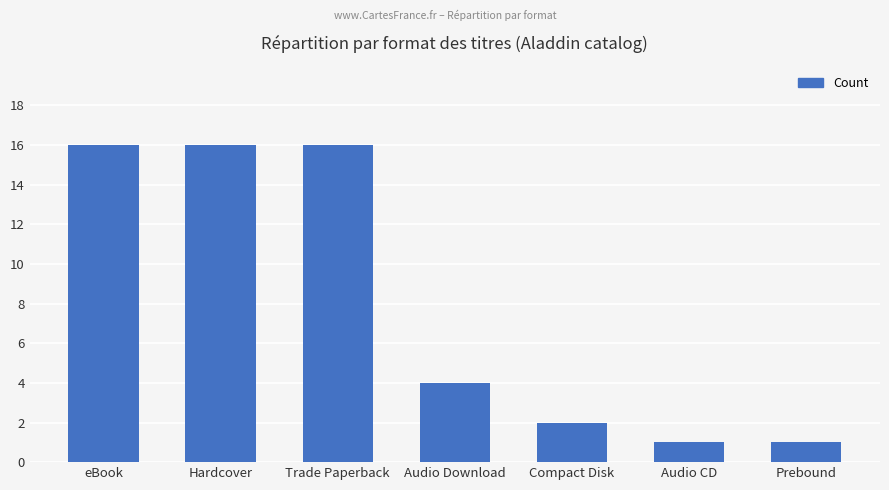

What is the average value?

8